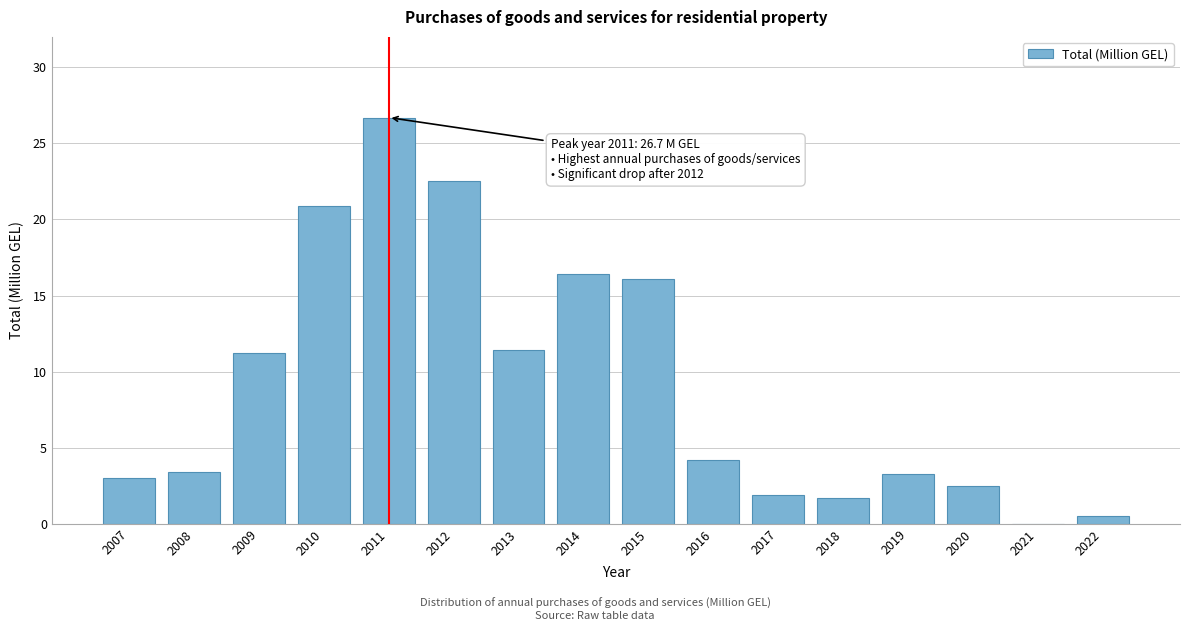

What is the sum of all values?

145.7